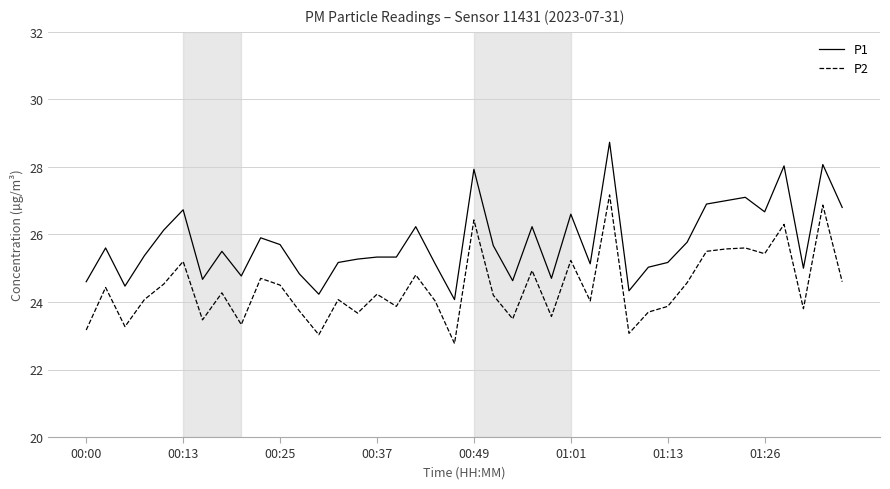

True or false: P2 and P1 intersect in this chart.

False